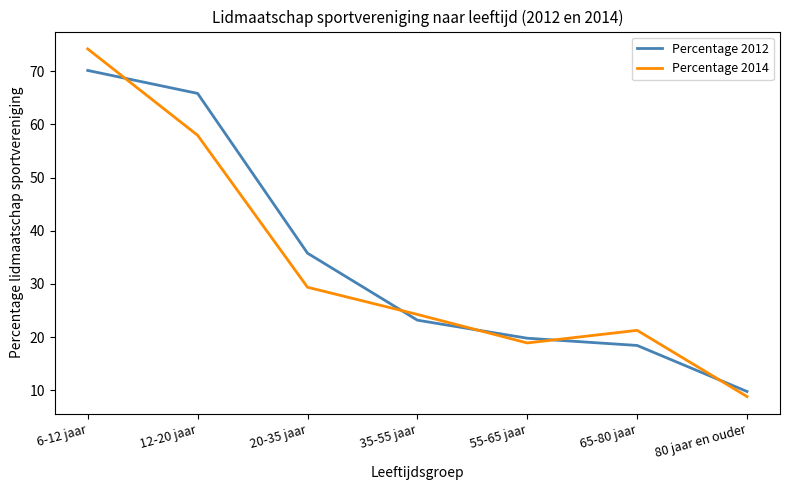

Rank the series by their maximum value, from highest to lowest.

Percentage 2014, Percentage 2012